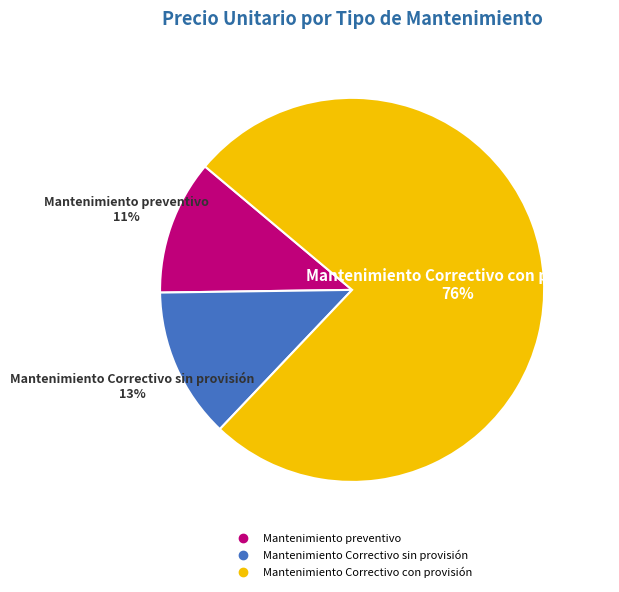

Is the sum of Mantenimiento preventivo and Mantenimiento Correctivo sin provisión greater than half?

No